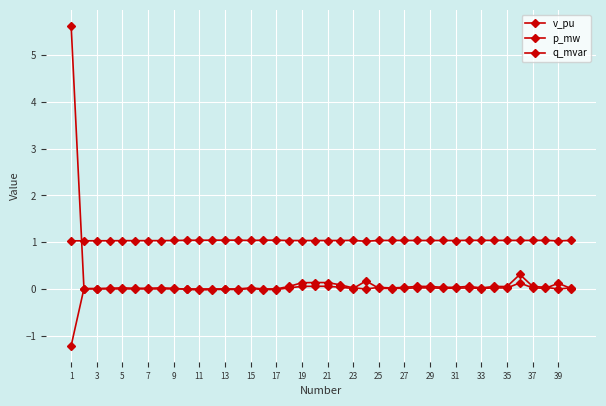

How many categories are shown in the chart?

40